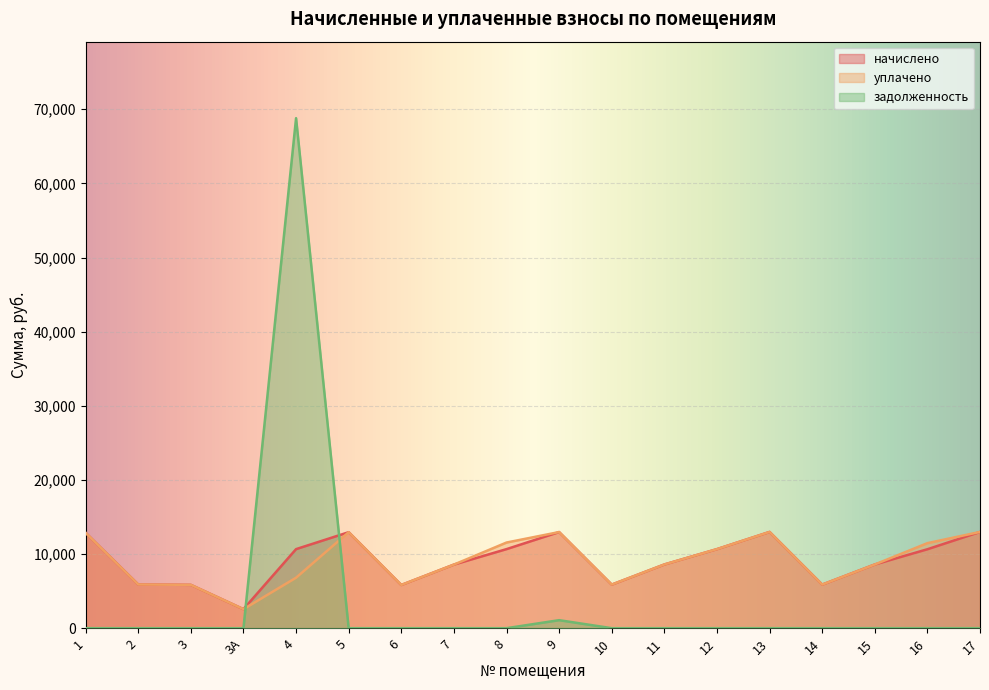

Which series changed the most between 3 and 3А?

начислено